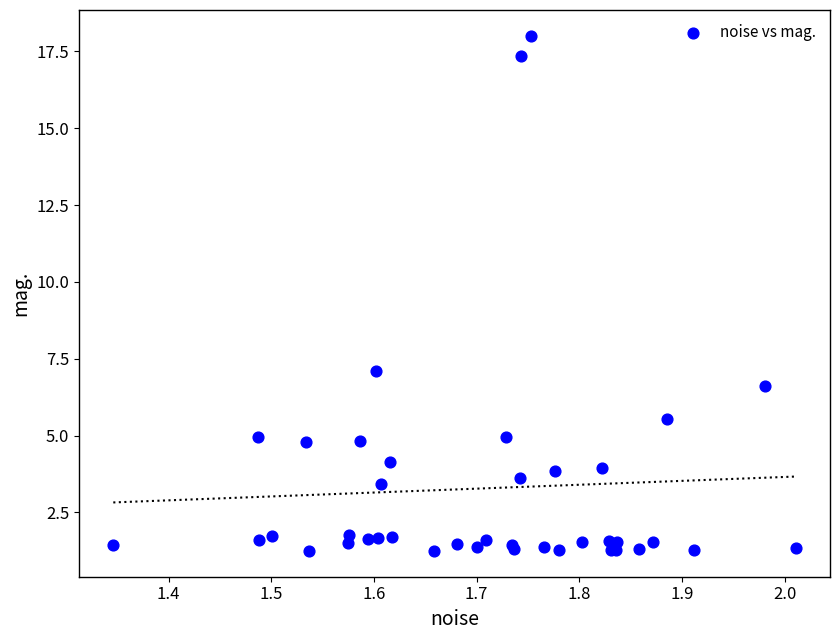

What Y value in the scatter plot is closest to 9?

7.1